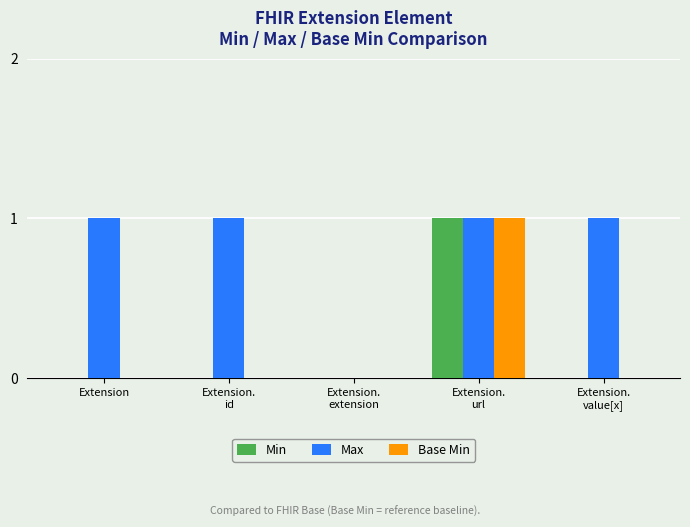

Between Extension.
id and Extension.
extension, which series saw the biggest shift?

Max